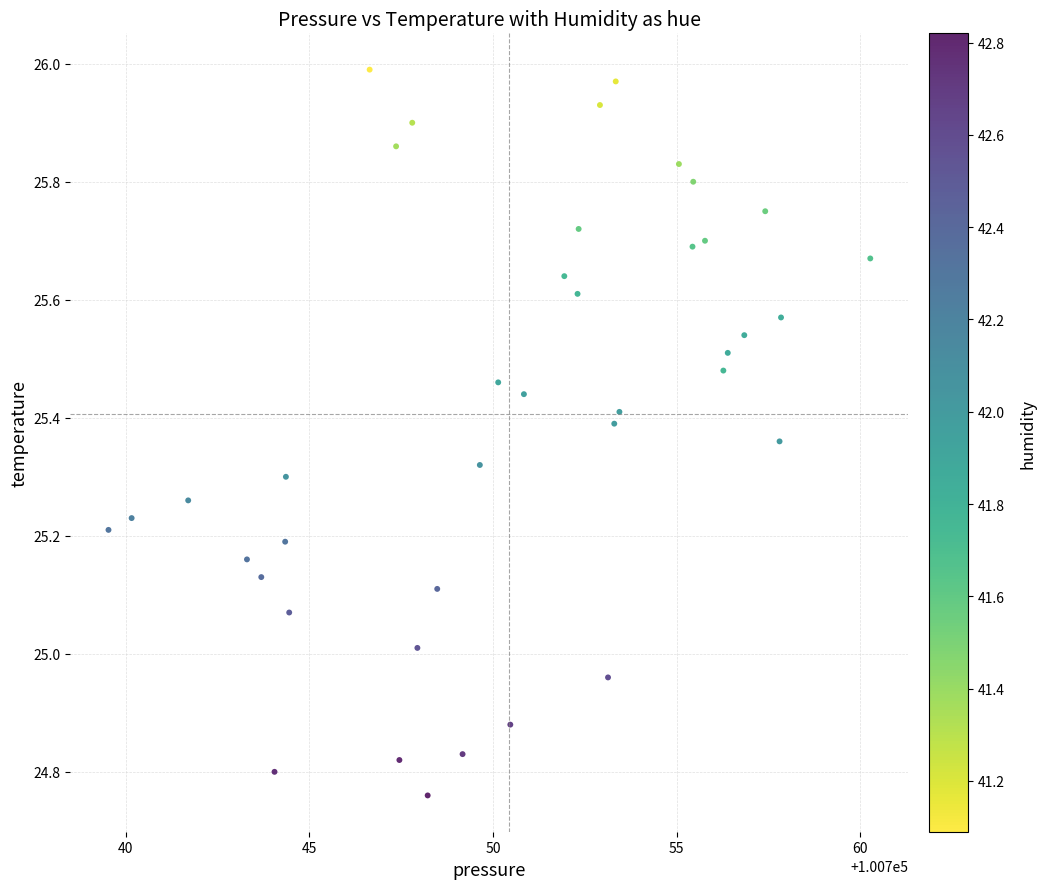

What is the range of X values (max minus min)?

20.7